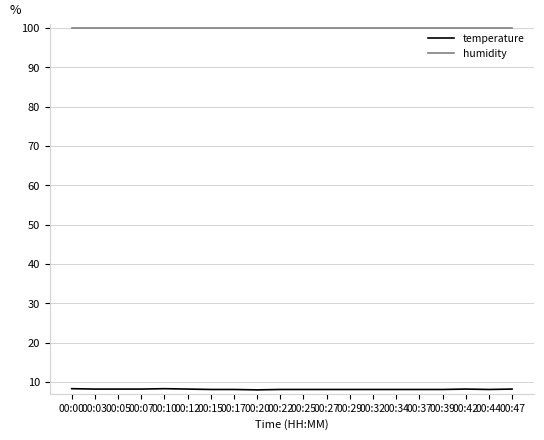

What is the sum of all temperature values?

162.9